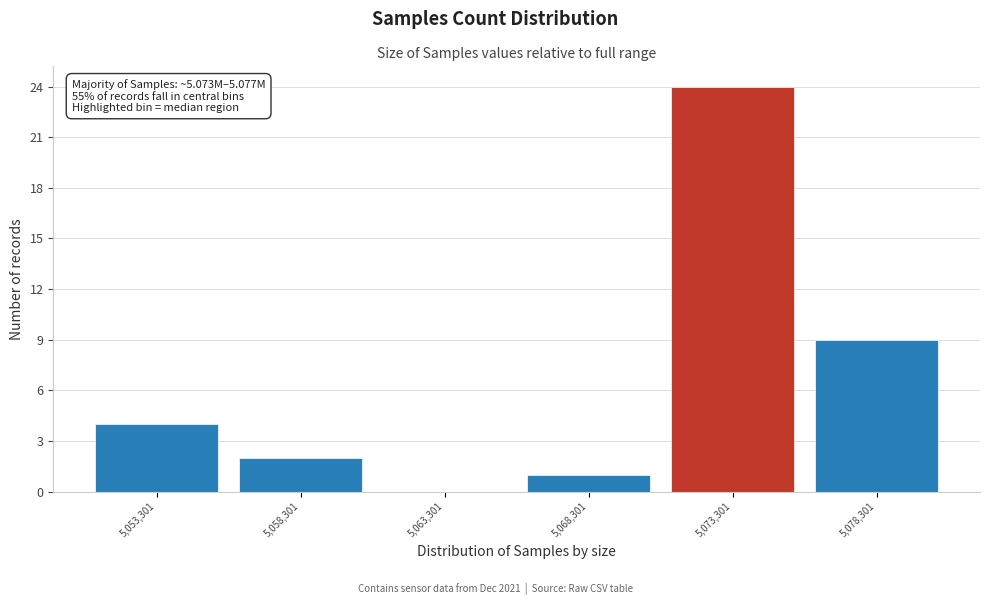

Which range on the x-axis has the tallest bar?

5071000 to 5076000